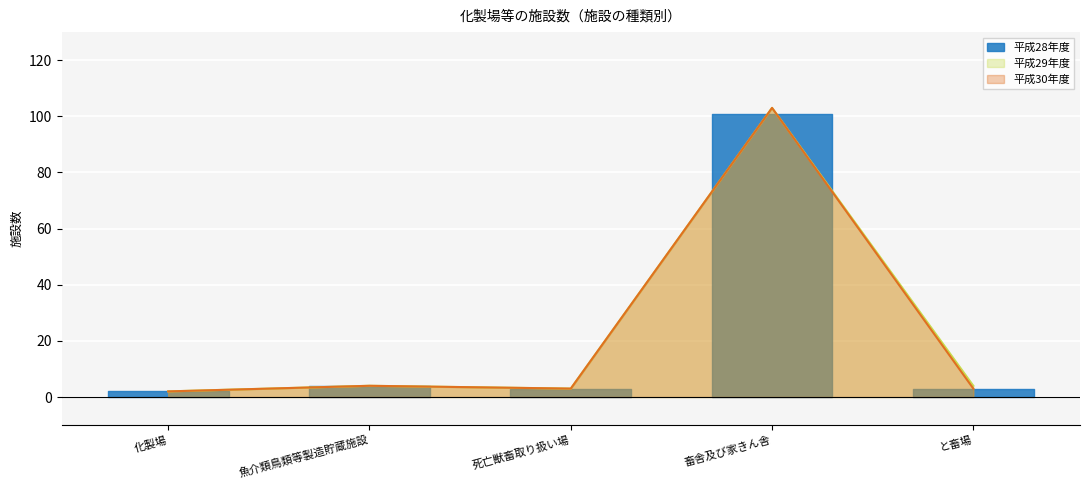

What is the spread (max minus min) of values at と畜場?

1